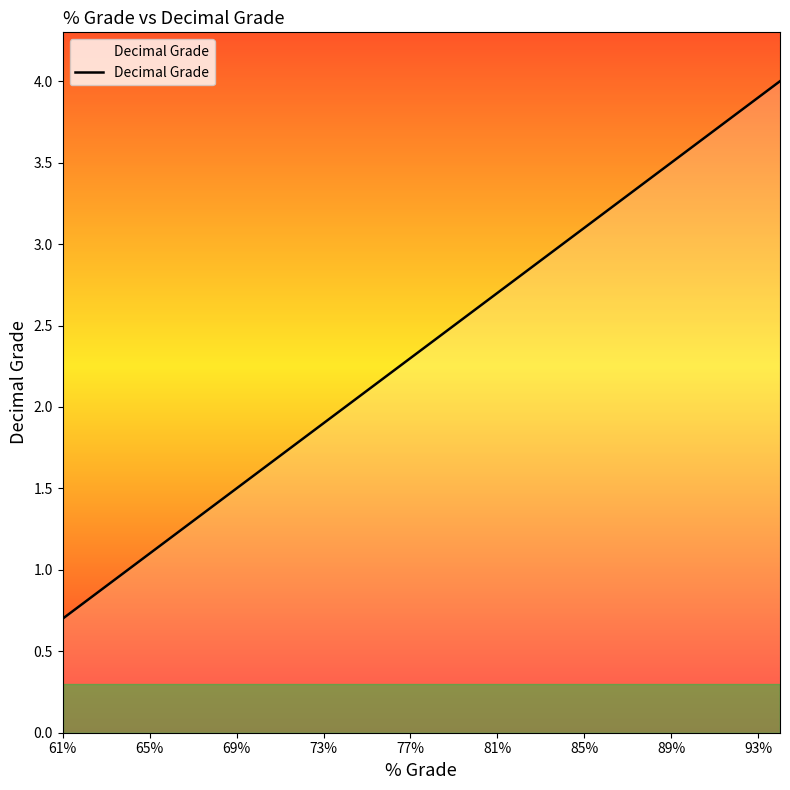

True or false: the data has more than 1 interior local peaks.

False